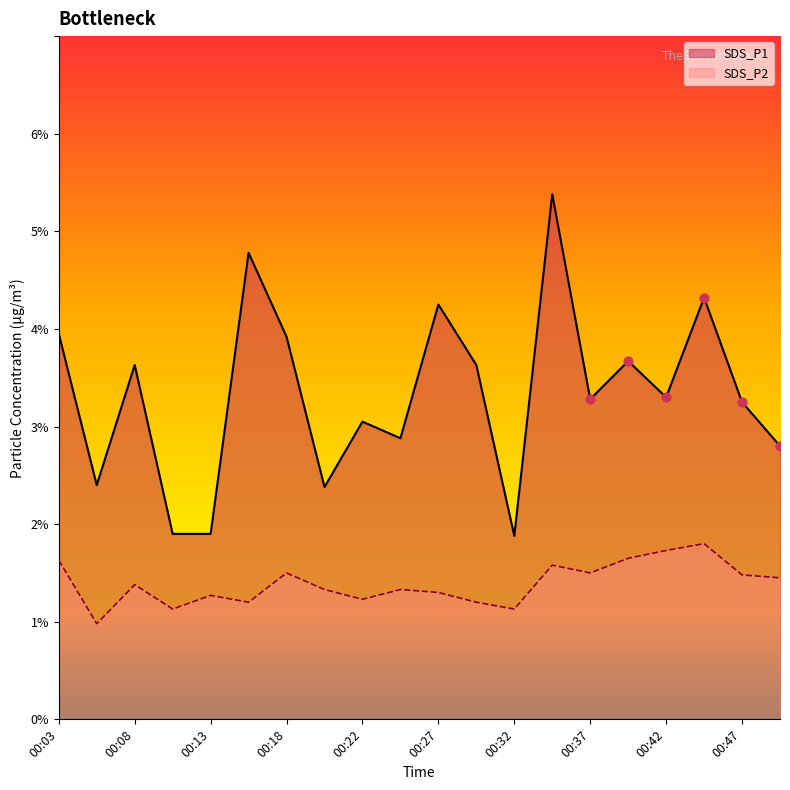

Which series reaches the minimum Y coordinate?

SDS_P2